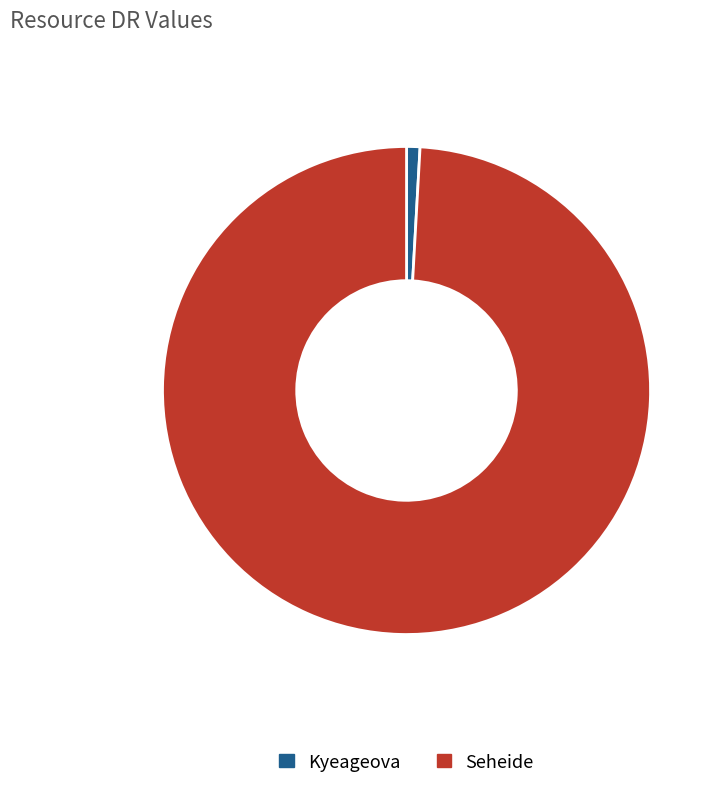

Which slice is the largest?

Seheide